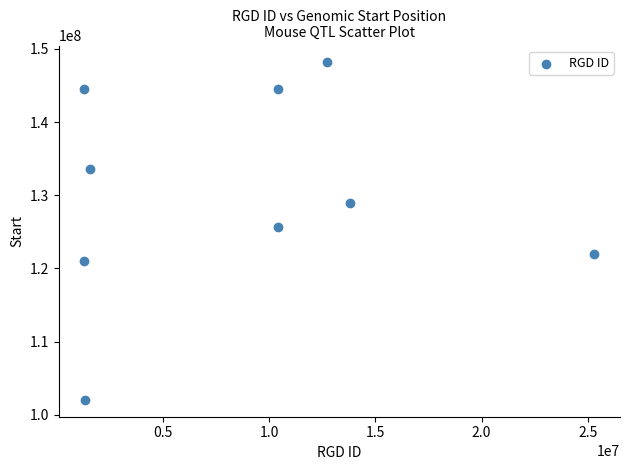

What is the average Y value?

130020207